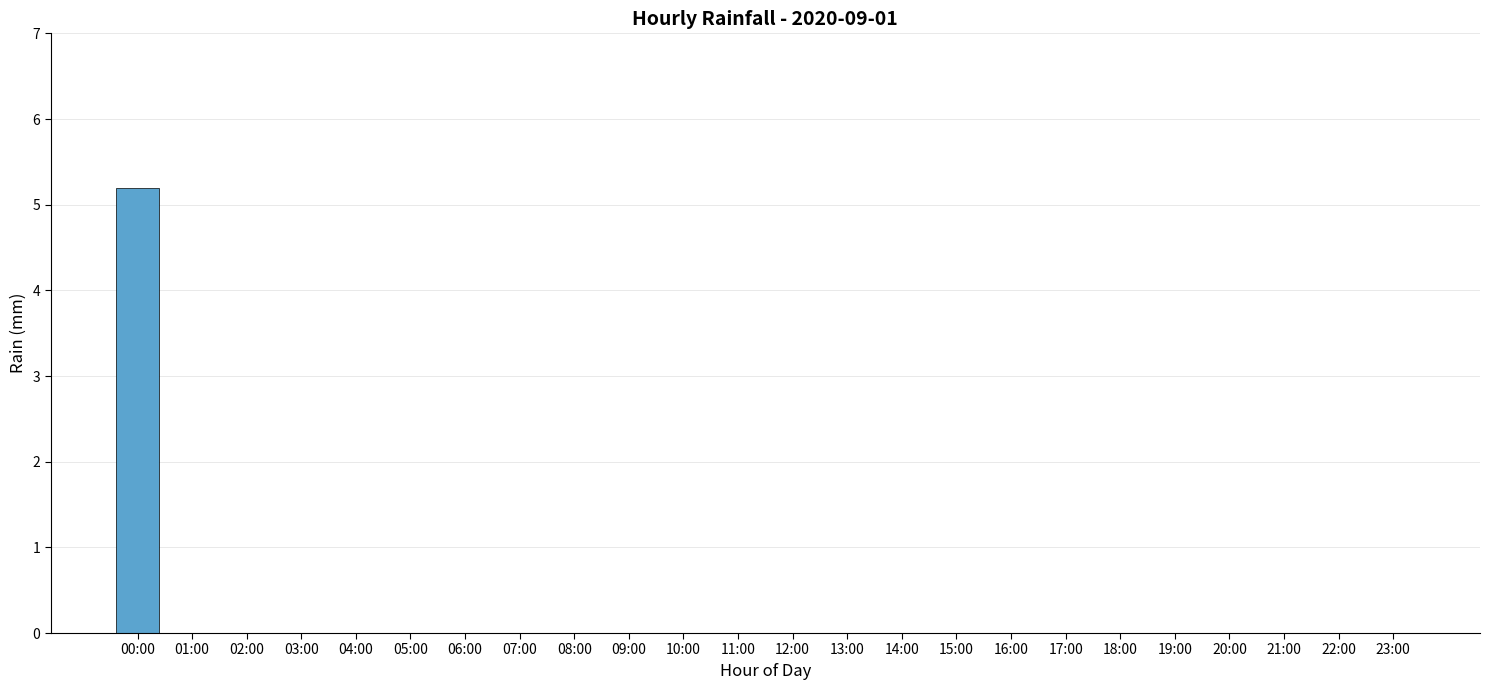

Is it true that the value at 12:00 is 3.3?

False